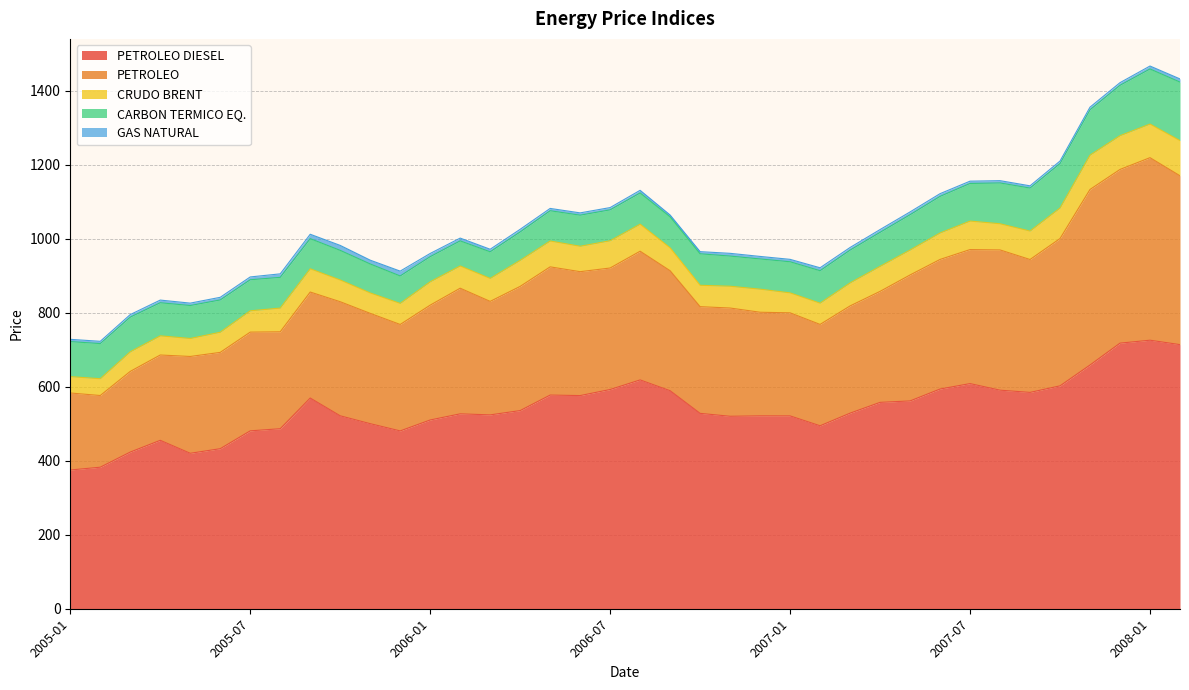

Which has a higher value, 2006-02 or 2007-10?

2007-10